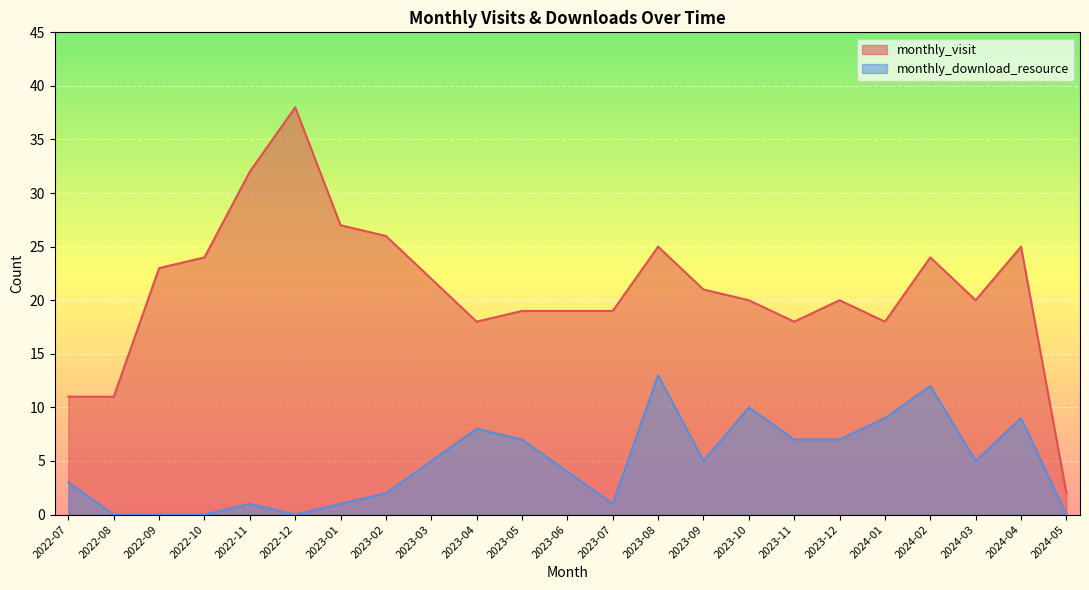

Which series changed the most between 2023-06 and 2023-07?

monthly_download_resource